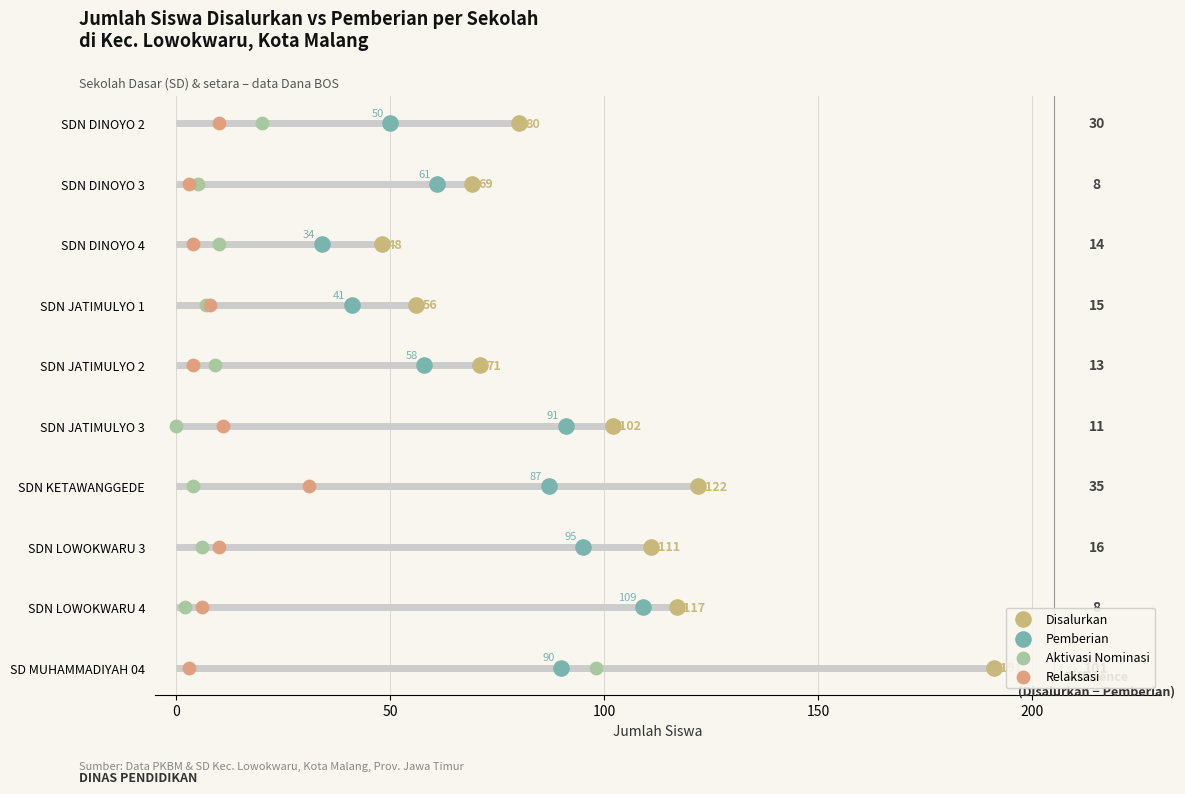

Which series reaches the minimum Y coordinate?

Disalurkan